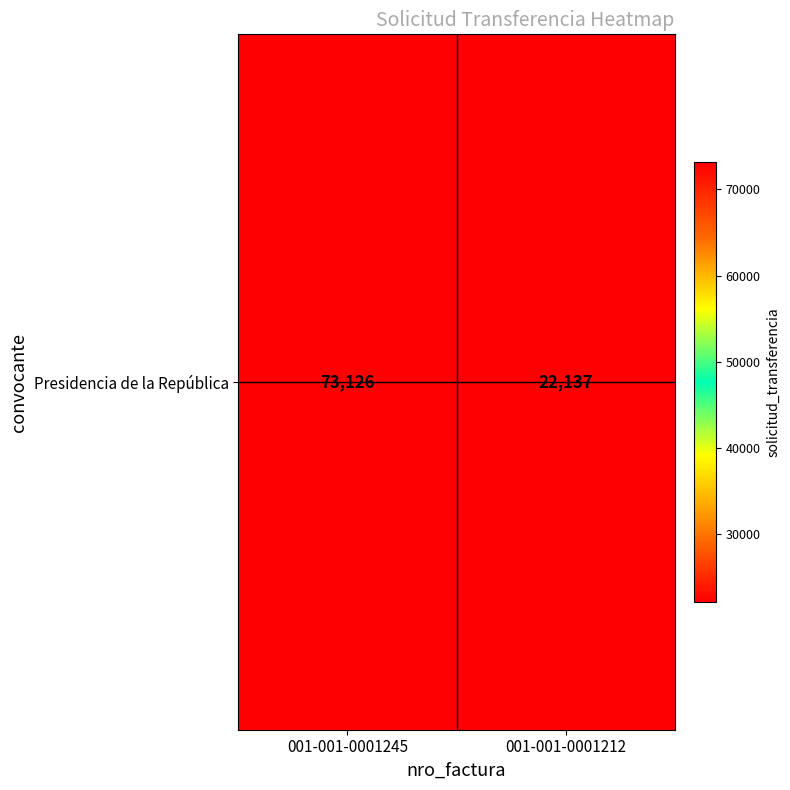

What is the difference between the maximum and minimum values?

50989